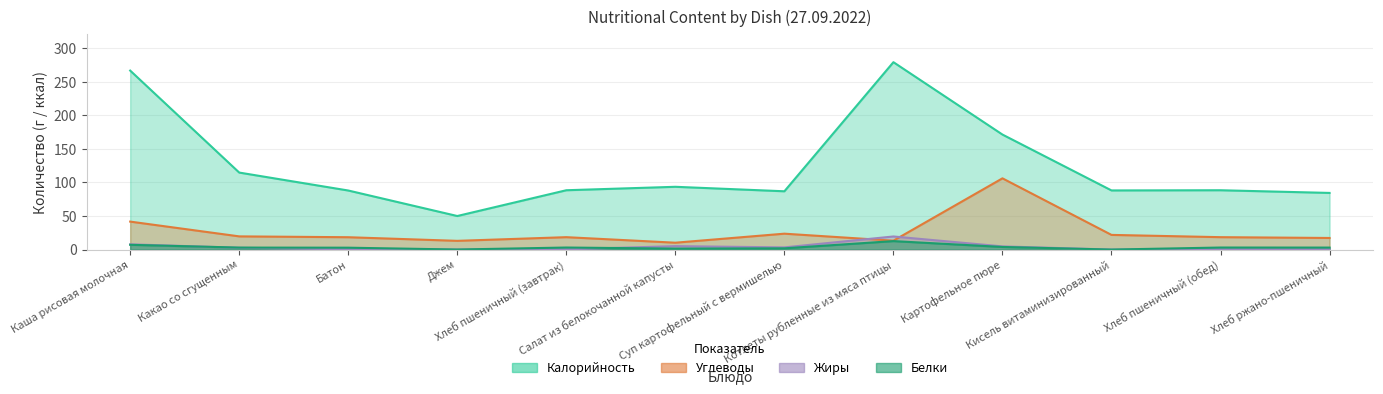

At how many categories does at least one series exceed 234?

2